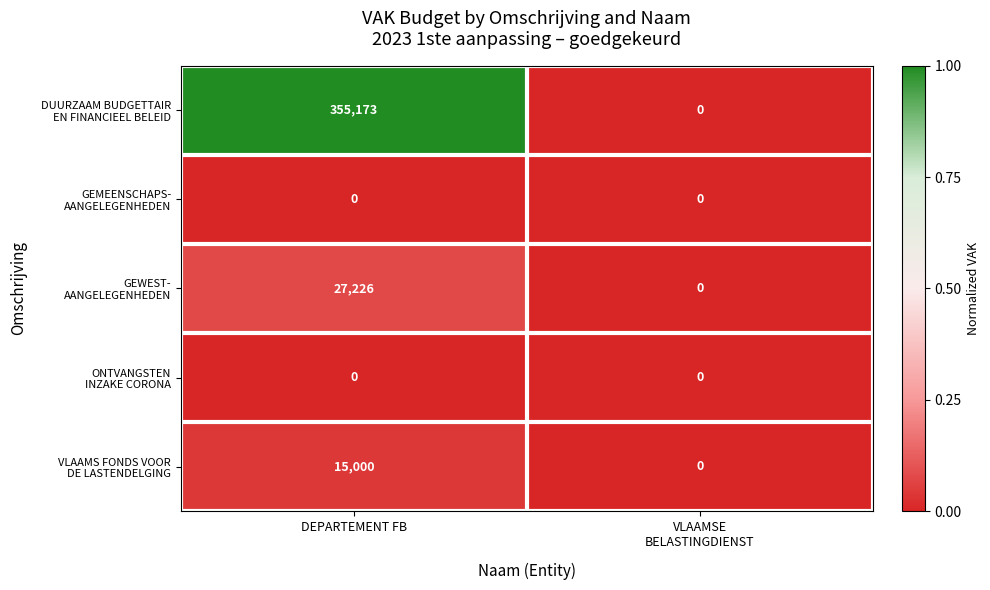

At which category is the sum across all series the highest?

DEPARTEMENT FB